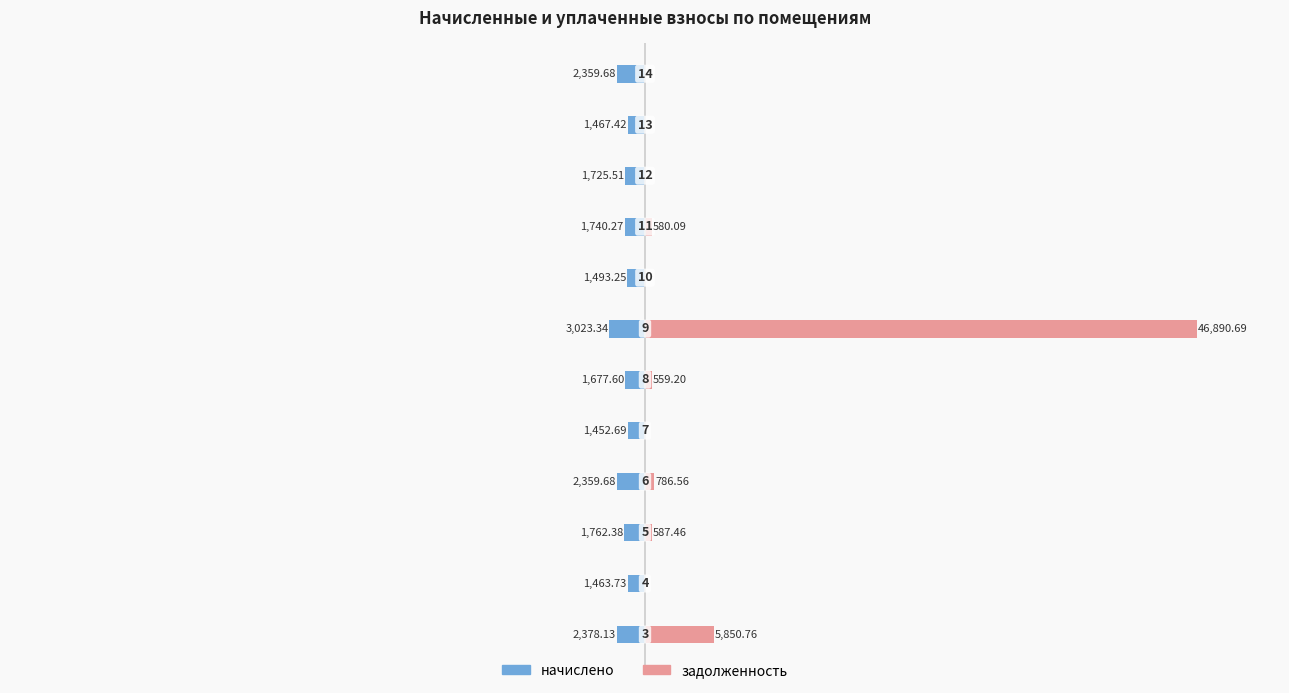

The value of начислено at 2 is -1762.4. True or false?

True